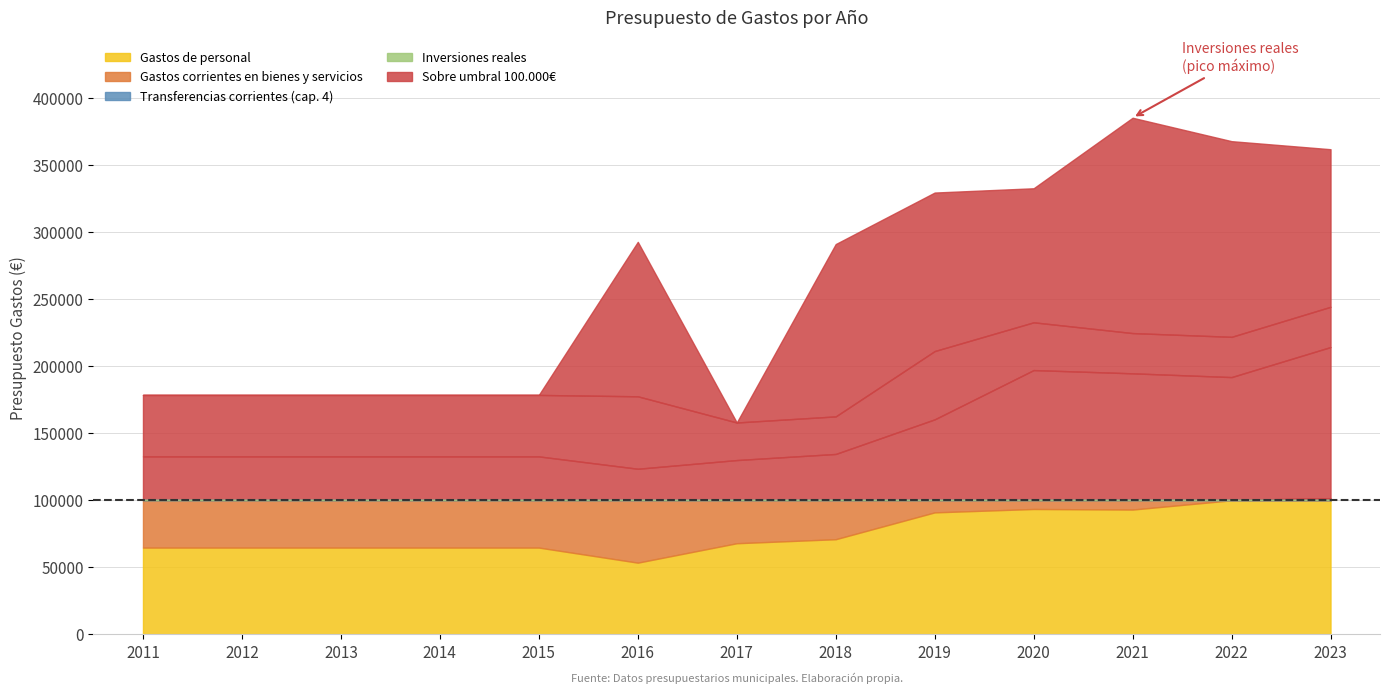

True or false: Transferencias corrientes (cap. 4) and Gastos de personal cross at least once.

True